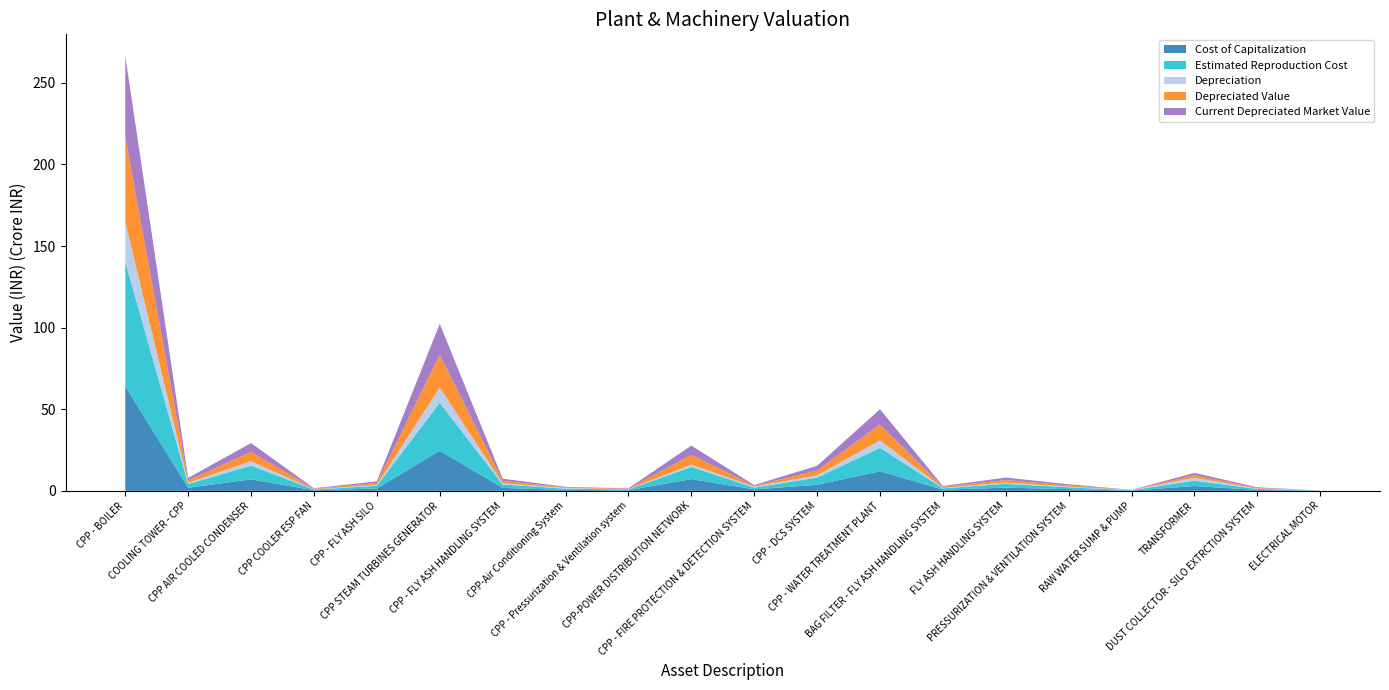

Reading left to right, list all the values displayed in this chart.

Cost of Capitalization: CPP - BOILER=639680051.0	COOLING TOWER - CPP=19068266.0	CPP AIR COOLED CONDENSER=70245589.0	CPP COOLER ESP FAN=3411815.0	CPP - FLY ASH SILO=14010876.0	CPP STEAM TURBINES GENERATOR=245672046.0	CPP - FLY ASH HANDLING SYSTEM=17904233.0	CPP-Air Conditioning System=5632802.0	CPP - Pressurization & Ventilation system=3718064.0	CPP-POWER DISTRIBUTION NETWORK=71799135.0	CPP - FIRE PROTECTION & DETECTION SYSTEM=8961685.0	CPP - DCS SYSTEM=36836571.0	CPP - WATER TREATMENT PLANT=119978325.6	BAG FILTER - FLY ASH HANDLING SYSTEM=7093975.0	FLY ASH HANDLING SYSTEM=19453023.0	PRESSURIZATION & VENTILATION SYSTEM=10399124.0	RAW WATER SUMP & PUMP=1746274.0	TRANSFORMER=29418435.0	DUST COLLECTOR - SILO EXTRCTION SYSTEM=5581811.0	ELECTRICAL MOTOR=477797.0
Estimated Reproduction Cost: CPP - BOILER=764495670.7	COOLING TOWER - CPP=22788903.3	CPP AIR COOLED CONDENSER=83952045.4	CPP COOLER ESP FAN=4708304.7	CPP - FLY ASH SILO=16744705.5	CPP STEAM TURBINES GENERATOR=293608055.0	CPP - FLY ASH HANDLING SYSTEM=21397741.9	CPP-Air Conditioning System=7773266.8	CPP - Pressurization & Ventilation system=4443539.9	CPP-POWER DISTRIBUTION NETWORK=74326464.6	CPP - FIRE PROTECTION & DETECTION SYSTEM=10760909.0	CPP - DCS SYSTEM=44024194.6	CPP - WATER TREATMENT PLANT=143388730.6	BAG FILTER - FLY ASH HANDLING SYSTEM=8478165.2	FLY ASH HANDLING SYSTEM=23343627.6	PRESSURIZATION & VENTILATION SYSTEM=11335045.2	RAW WATER SUMP & PUMP=1903438.7	TRANSFORMER=32948647.2	DUST COLLECTOR - SILO EXTRCTION SYSTEM=6084174.0	ELECTRICAL MOTOR=573356.4
Depreciation: CPP - BOILER=243469878.8	COOLING TOWER - CPP=7257610.1	CPP AIR COOLED CONDENSER=26736311.4	CPP COOLER ESP FAN=1499459.6	CPP - FLY ASH SILO=5332707.0	CPP STEAM TURBINES GENERATOR=93505719.3	CPP - FLY ASH HANDLING SYSTEM=6814565.2	CPP-Air Conditioning System=4125936.4	CPP - Pressurization & Ventilation system=1415139.6	CPP-POWER DISTRIBUTION NETWORK=14794275.5	CPP - FIRE PROTECTION & DETECTION SYSTEM=5711733.3	CPP - DCS SYSTEM=14020439.5	CPP - WATER TREATMENT PLANT=45665185.8	BAG FILTER - FLY ASH HANDLING SYSTEM=2700051.7	FLY ASH HANDLING SYSTEM=7434273.9	PRESSURIZATION & VENTILATION SYSTEM=3609885.8	RAW WATER SUMP & PUMP=1262896.8	TRANSFORMER=17488660.5	DUST COLLECTOR - SILO EXTRCTION SYSTEM=1937634.4	ELECTRICAL MOTOR=570617.2
Depreciated Value: CPP - BOILER=521025791.9	COOLING TOWER - CPP=15531293.1	CPP AIR COOLED CONDENSER=57215734.0	CPP COOLER ESP FAN=3208845.1	CPP - FLY ASH SILO=11411998.5	CPP STEAM TURBINES GENERATOR=200102335.7	CPP - FLY ASH HANDLING SYSTEM=14583176.6	CPP-Air Conditioning System=3647330.3	CPP - Pressurization & Ventilation system=3028400.3	CPP-POWER DISTRIBUTION NETWORK=59532189.1	CPP - FIRE PROTECTION & DETECTION SYSTEM=5049175.7	CPP - DCS SYSTEM=30003755.1	CPP - WATER TREATMENT PLANT=97723544.8	BAG FILTER - FLY ASH HANDLING SYSTEM=5778113.5	FLY ASH HANDLING SYSTEM=15909353.7	PRESSURIZATION & VENTILATION SYSTEM=7725159.4	RAW WATER SUMP & PUMP=640541.9	TRANSFORMER=15459986.7	DUST COLLECTOR - SILO EXTRCTION SYSTEM=4146539.6	ELECTRICAL MOTOR=2739.2
Current Depreciated Market Value: CPP - BOILER=494974502.3	COOLING TOWER - CPP=14754728.5	CPP AIR COOLED CONDENSER=54354947.3	CPP COOLER ESP FAN=3048402.8	CPP - FLY ASH SILO=10841398.5	CPP STEAM TURBINES GENERATOR=190097218.9	CPP - FLY ASH HANDLING SYSTEM=13854017.8	CPP-Air Conditioning System=3464963.8	CPP - Pressurization & Ventilation system=2876980.3	CPP-POWER DISTRIBUTION NETWORK=56555579.6	CPP - FIRE PROTECTION & DETECTION SYSTEM=4796716.9	CPP - DCS SYSTEM=28503567.3	CPP - WATER TREATMENT PLANT=92837367.5	BAG FILTER - FLY ASH HANDLING SYSTEM=5489207.8	FLY ASH HANDLING SYSTEM=15113886.1	PRESSURIZATION & VENTILATION SYSTEM=7338901.4	RAW WATER SUMP & PUMP=608514.8	TRANSFORMER=14686987.4	DUST COLLECTOR - SILO EXTRCTION SYSTEM=3939212.6	ELECTRICAL MOTOR=28667.8